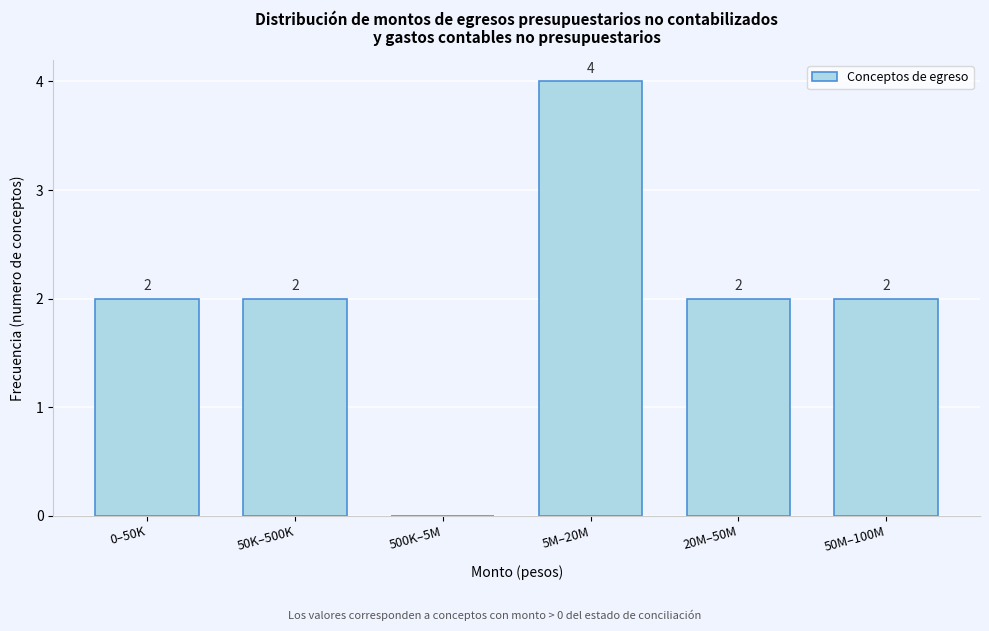

Reading left to right, what are all the values shown in this chart?

0–50K=2	50K–500K=2	500K–5M=0	5M–20M=4	20M–50M=2	50M–100M=2